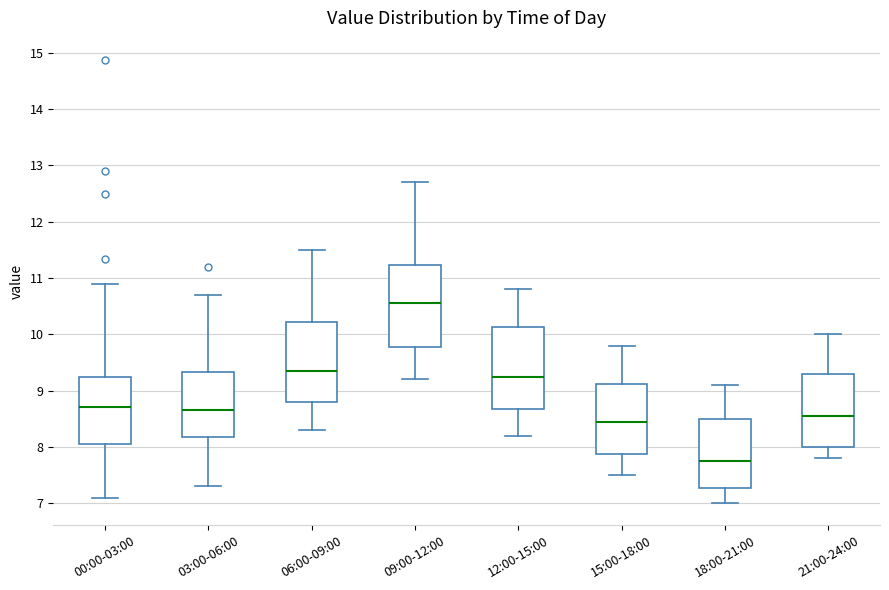

Reading left to right, transcribe this box plot: for each box, give where its median line is, the range the box spans, and where its two whiskers end, as read against the y-axis. The values are not printed on the chart, so give them approximately, as read against the axis.

00:00-03:00: median 8.7, box 8.1 to 9.2, whiskers 7.1 to 10.9
03:00-06:00: median 8.7, box 8.2 to 9.3, whiskers 7.3 to 10.7
06:00-09:00: median 9.4, box 8.8 to 10.2, whiskers 8.3 to 11.5
09:00-12:00: median 10.6, box 9.8 to 11.2, whiskers 9.2 to 12.7
12:00-15:00: median 9.3, box 8.7 to 10.1, whiskers 8.2 to 10.8
15:00-18:00: median 8.5, box 7.9 to 9.1, whiskers 7.5 to 9.8
18:00-21:00: median 7.8, box 7.3 to 8.5, whiskers 7.0 to 9.1
21:00-24:00: median 8.6, box 8.0 to 9.3, whiskers 7.8 to 10.0